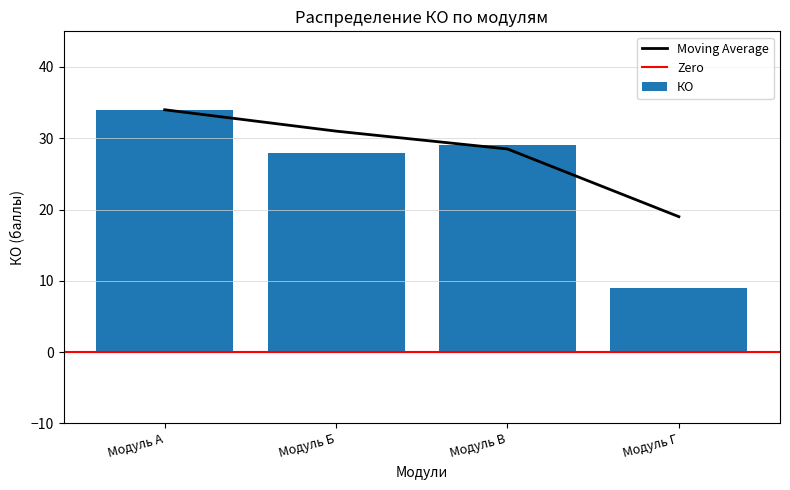

Which category has the highest value in the КО series?

Модуль А